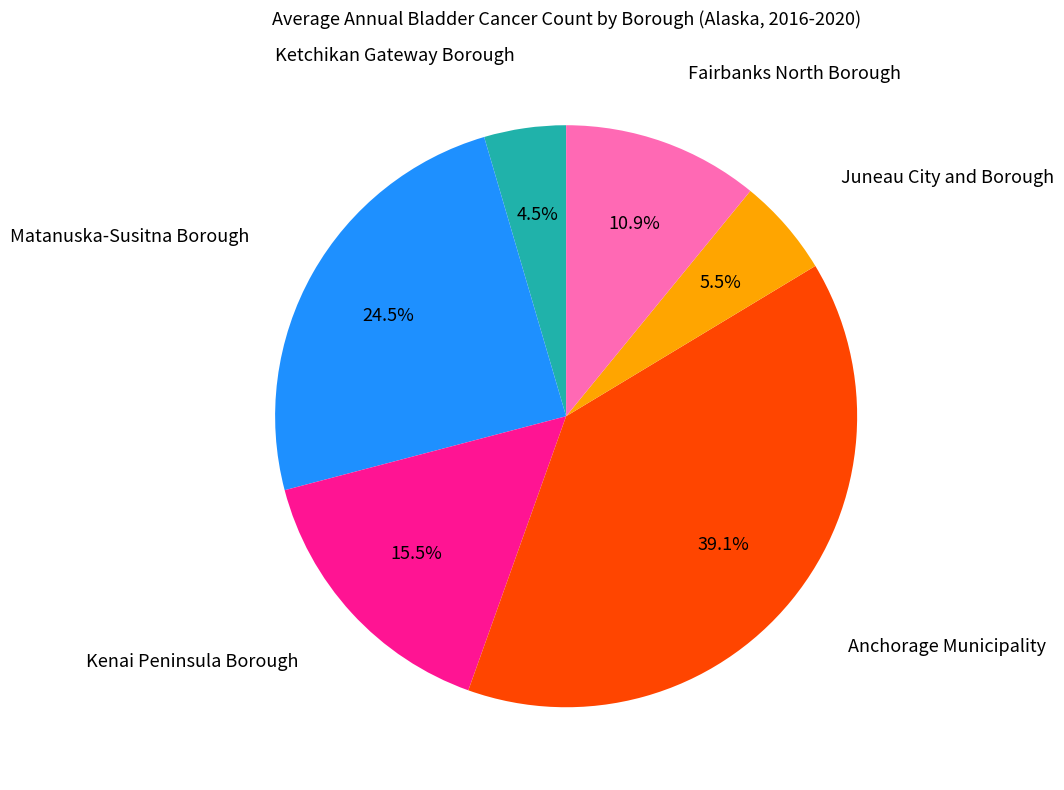

Is there any slice that represents more than half of the pie?

No